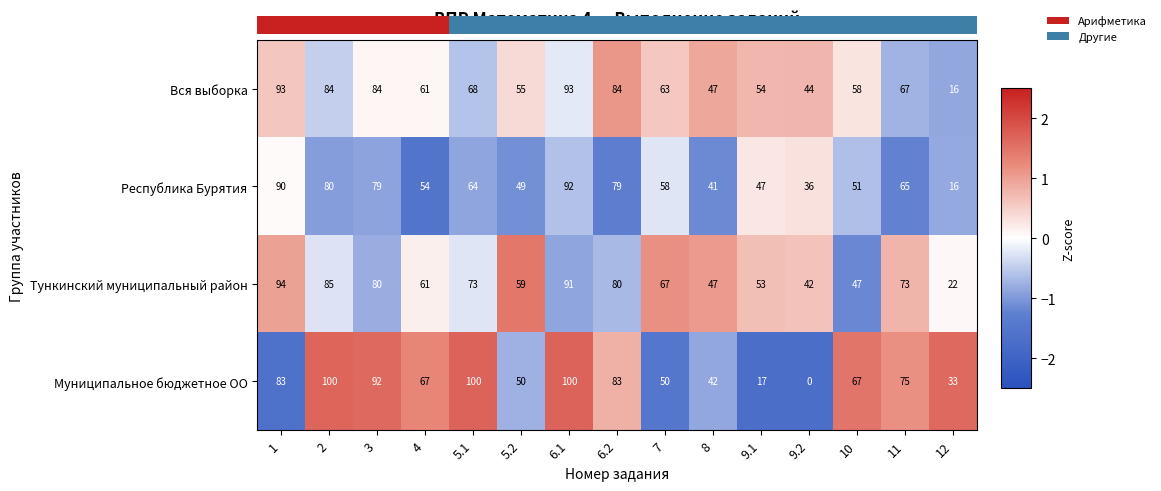

What is the maximum value for Вся выборка?

93